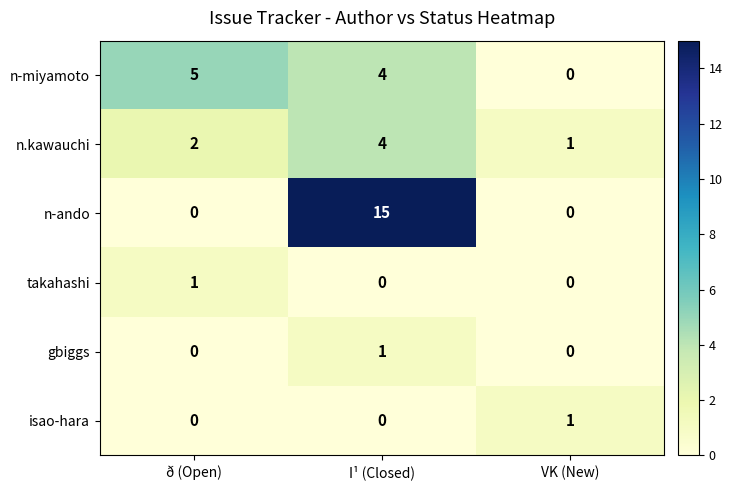

Reading right to left, extract all data points from this chart.

n-miyamoto: 0	4	5
n.kawauchi: 1	4	2
n-ando: 0	15	0
takahashi: 0	0	1
gbiggs: 0	1	0
isao-hara: 1	0	0